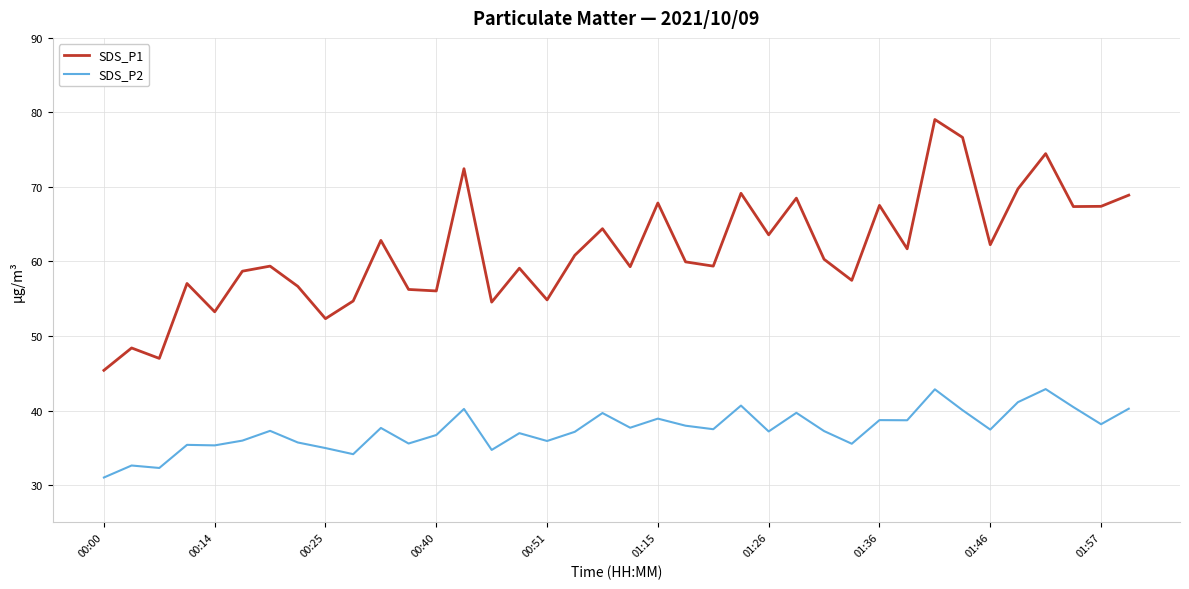

How many distinct data groups are displayed?

2